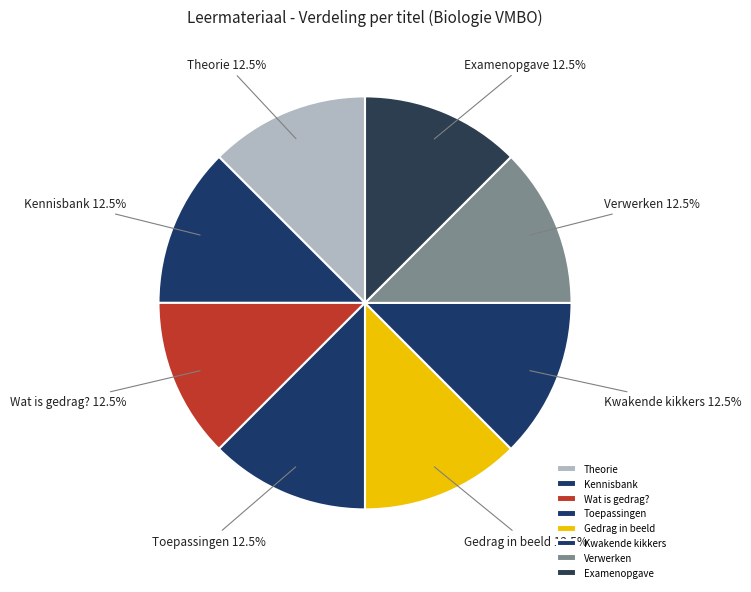

Approximately how many times larger is the value at Verwerken compared to Kwakende kikkers?

1.0